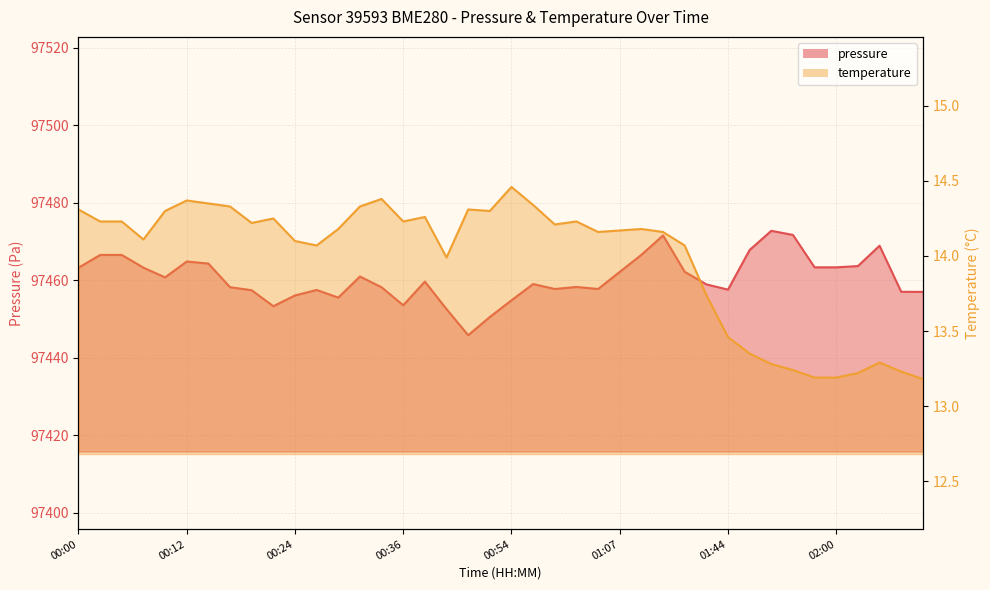

What is the difference between the maximum and minimum values in the pressure series?

26.9